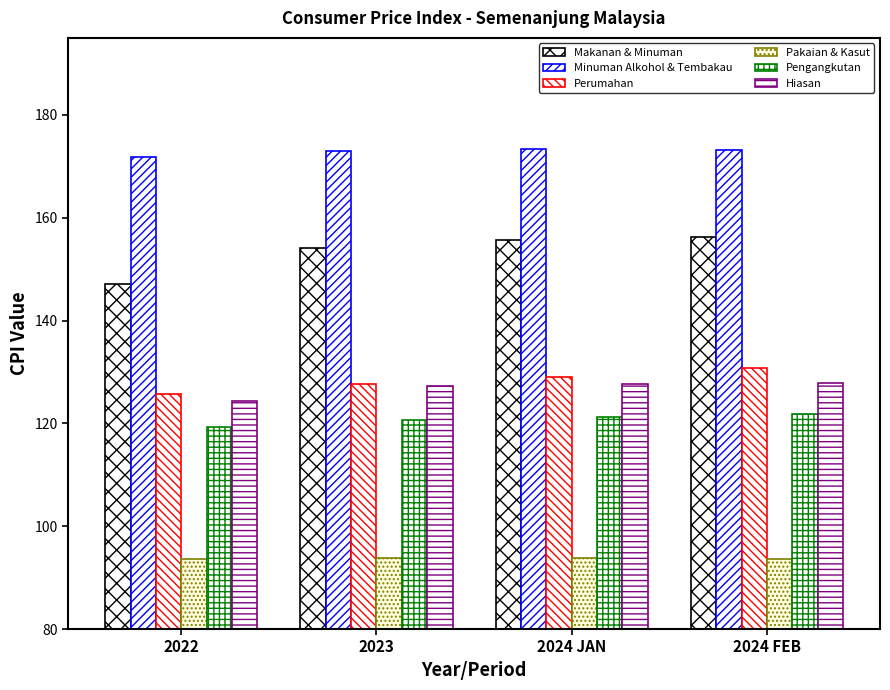

How many Perumahan values are between 127 and 130?

2